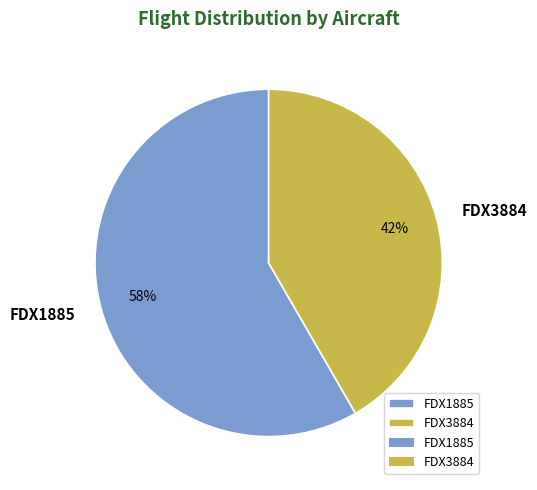

Approximately how many times larger is the value at FDX3884 compared to FDX1885?

0.7